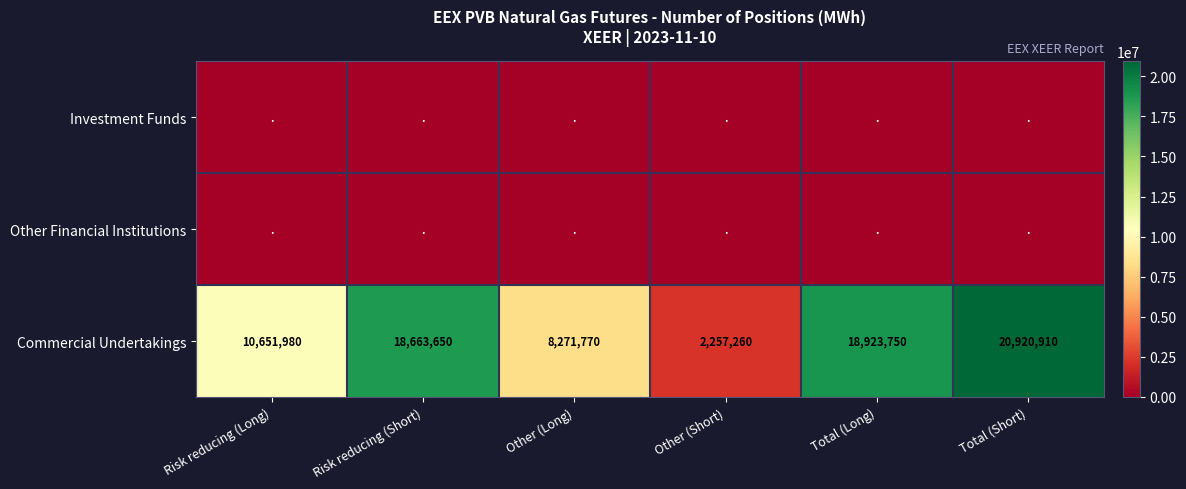

What is the total value across all series at Risk reducing (Long)?

10651980